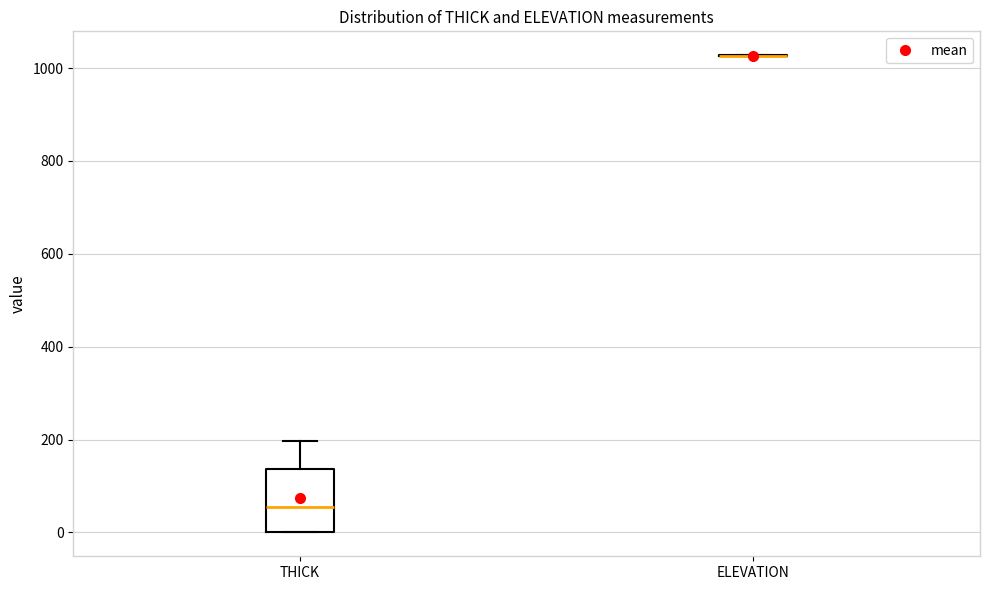

Reading left to right, read every box against the y-axis: the position of its median line, the range the box covers, and the ends of its whiskers. The values are not printed on the chart, so give them approximately, as read against the axis.

THICK: median 60, box 0 to 140, whiskers 0 to 200
ELEVATION: box collapsed to a line at 1020, whiskers 1020 to 1020